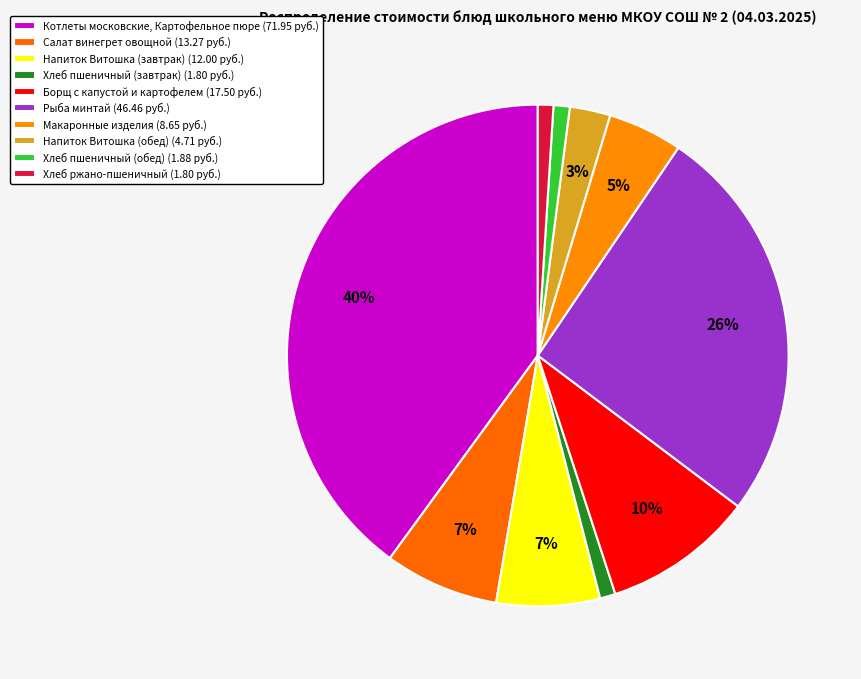

Does any single category account for the majority?

No